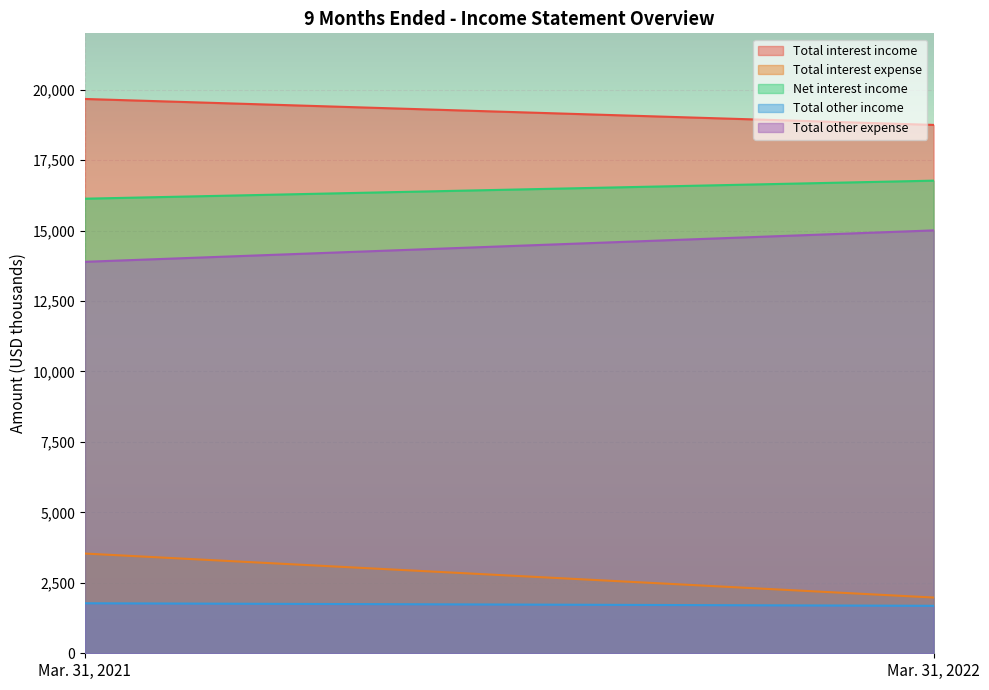

List the series in order of their peak value, lowest first.

Total other income, Total interest expense, Total other expense, Net interest income, Total interest income